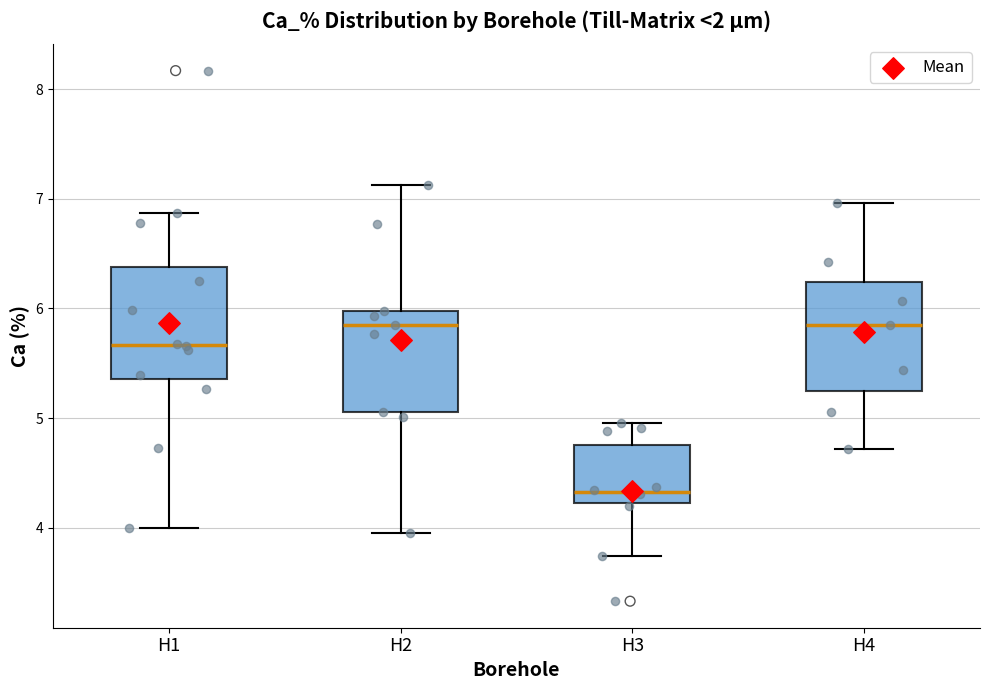

Reading left to right, read every box against the y-axis: the position of its median line, the range the box covers, and the ends of its whiskers. The values are not printed on the chart, so give them approximately, as read against the axis.

H1: median 5.7, box 5.4 to 6.4, whiskers 4.0 to 6.9
H2: median 5.9, box 5.1 to 6.0, whiskers 4.0 to 7.1
H3: median 4.3, box 4.2 to 4.8, whiskers 3.7 to 5.0
H4: median 5.9, box 5.3 to 6.2, whiskers 4.7 to 7.0